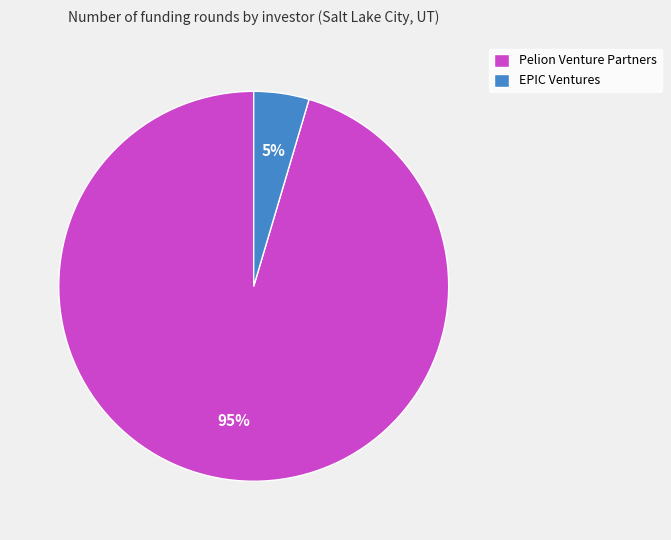

Do EPIC Ventures and Pelion Venture Partners together represent more than half of the pie?

Yes